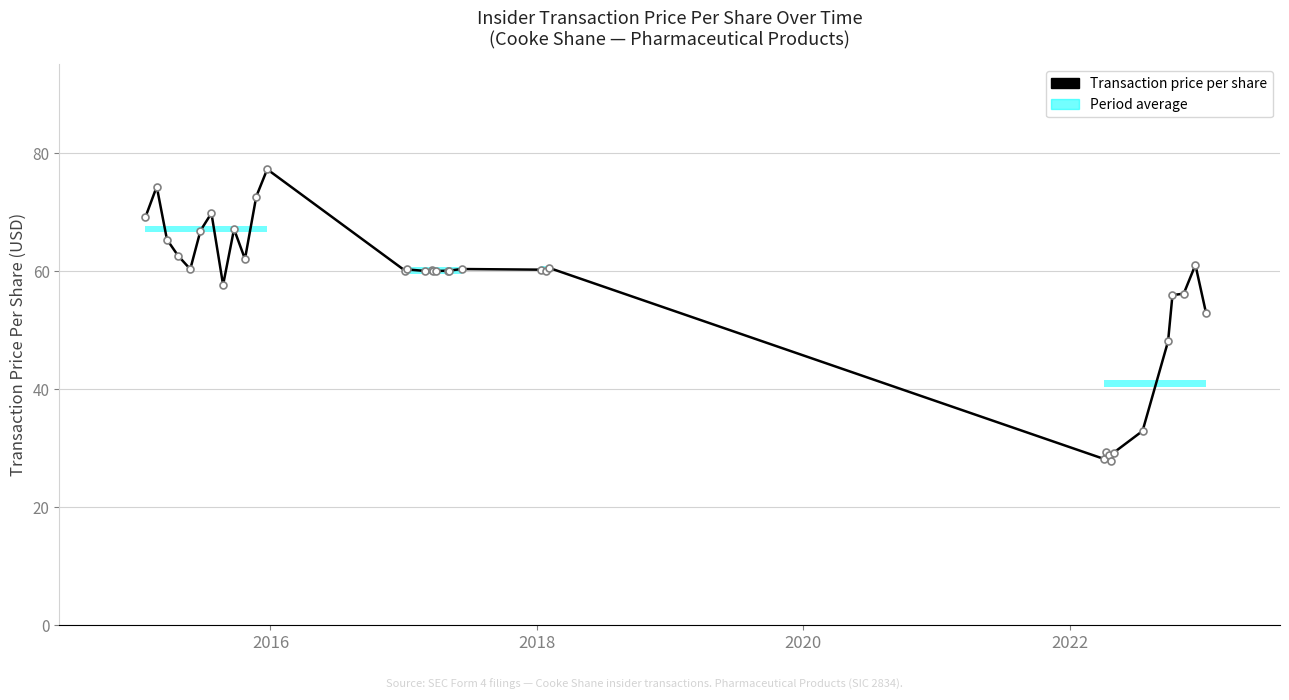

Does the chart display data point markers on the line(s)?

Yes